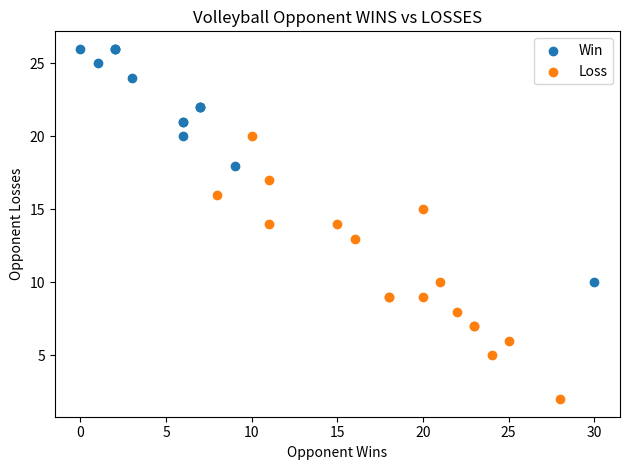

Which series contains the highest Y value?

Win